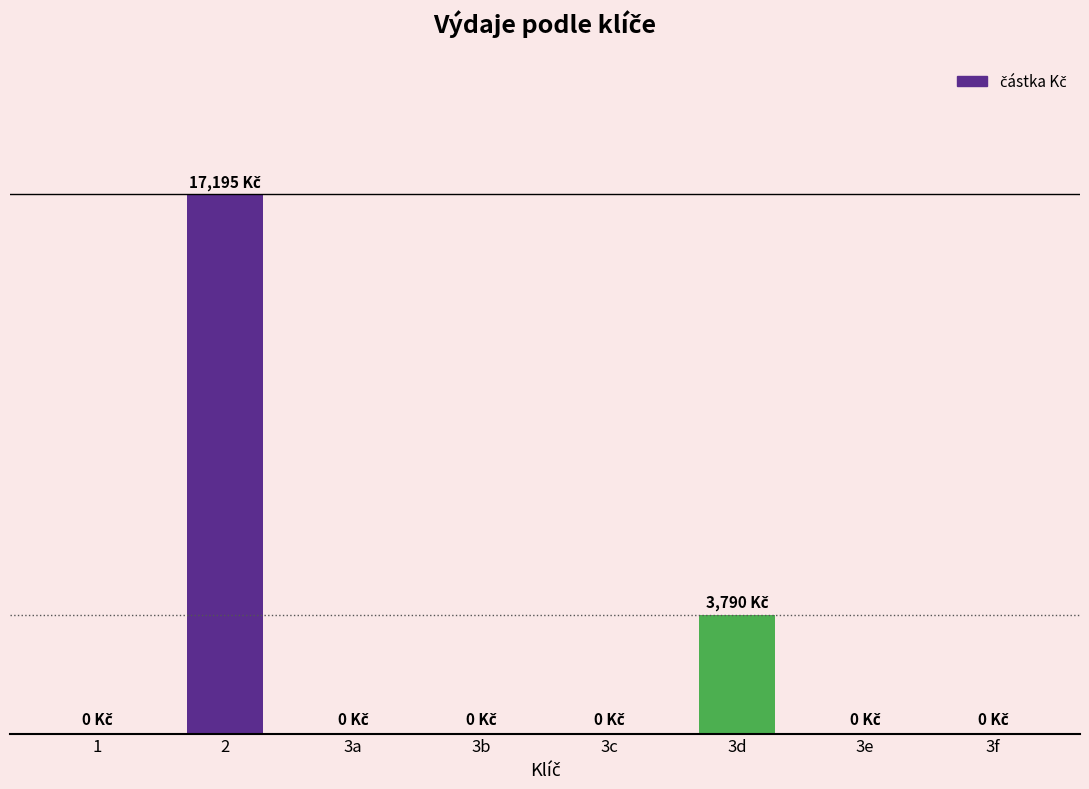

Are the bars horizontal?

No